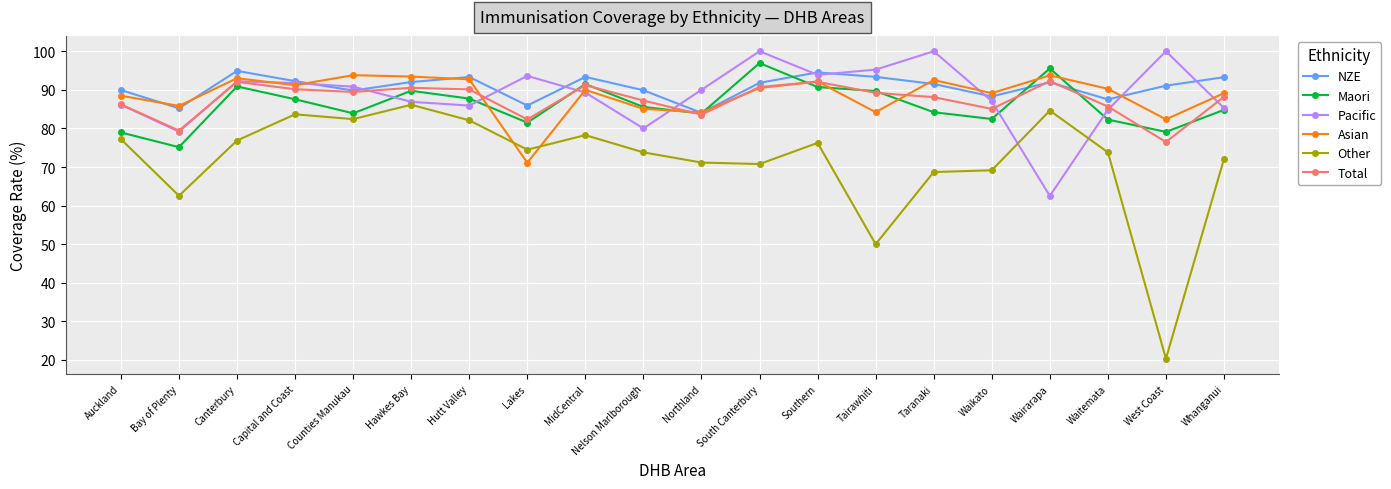

True or false: Total and Other cross at least once.

False